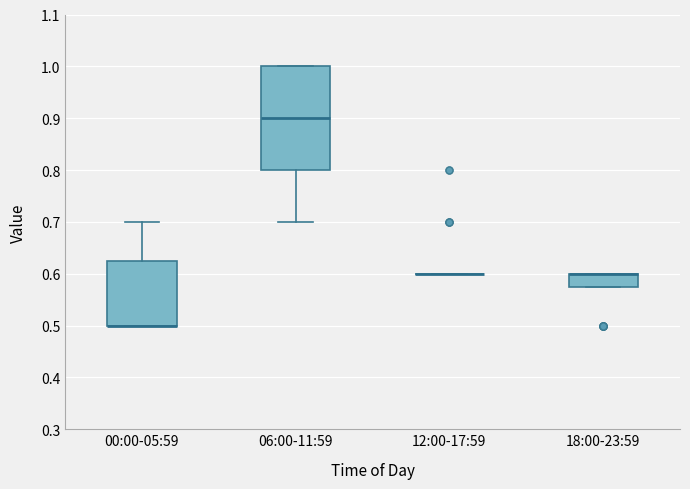

Where is the lower edge of the box for 00:00-05:59 on the y-axis? The values are not printed on the chart, so give them approximately, as read against the axis.

0.50